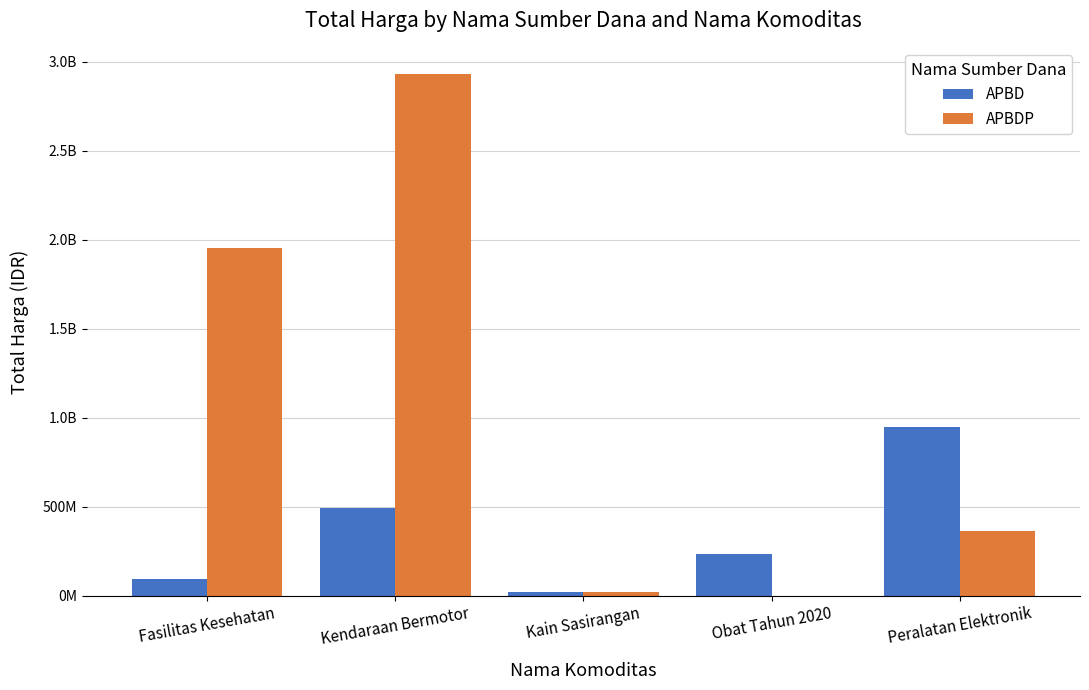

Reading left to right, extract all data points from this chart.

APBD: Fasilitas Kesehatan=91713035	Kendaraan Bermotor=493000000	Kain Sasirangan=18900000	Obat Tahun 2020=235726210	Peralatan Elektronik=948767000
APBDP: Fasilitas Kesehatan=1953197940	Kendaraan Bermotor=2931562000	Kain Sasirangan=19175000	Obat Tahun 2020=0	Peralatan Elektronik=362453800